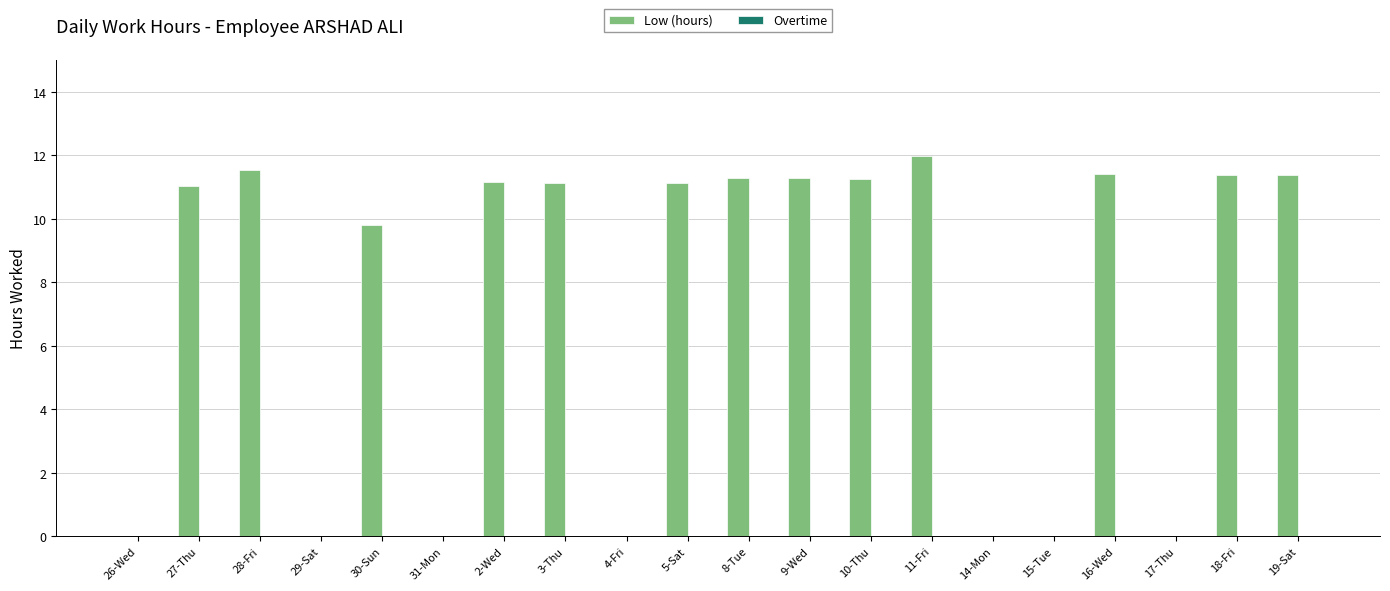

What is the change in value from 2-Wed to 4-Fri?

-11.2